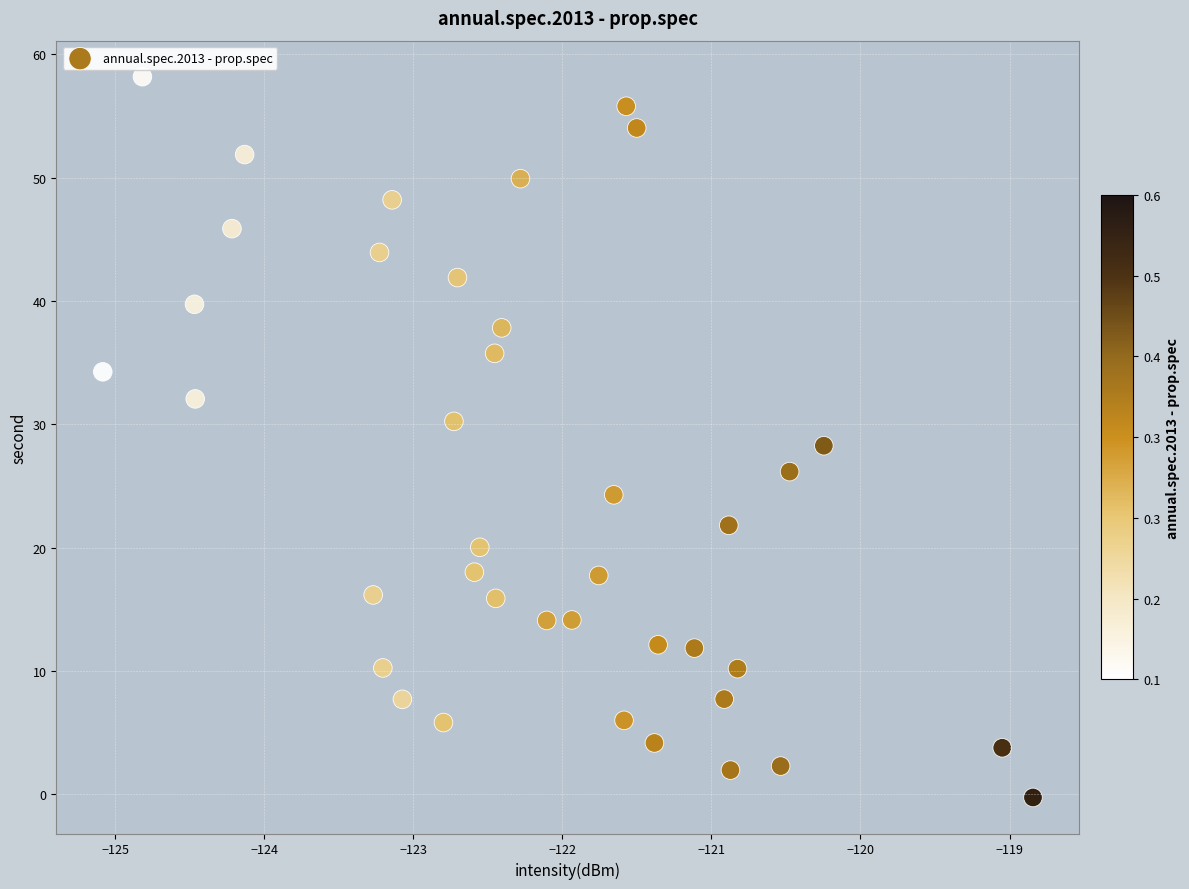

What is the range of X values (max minus min)?

6.2